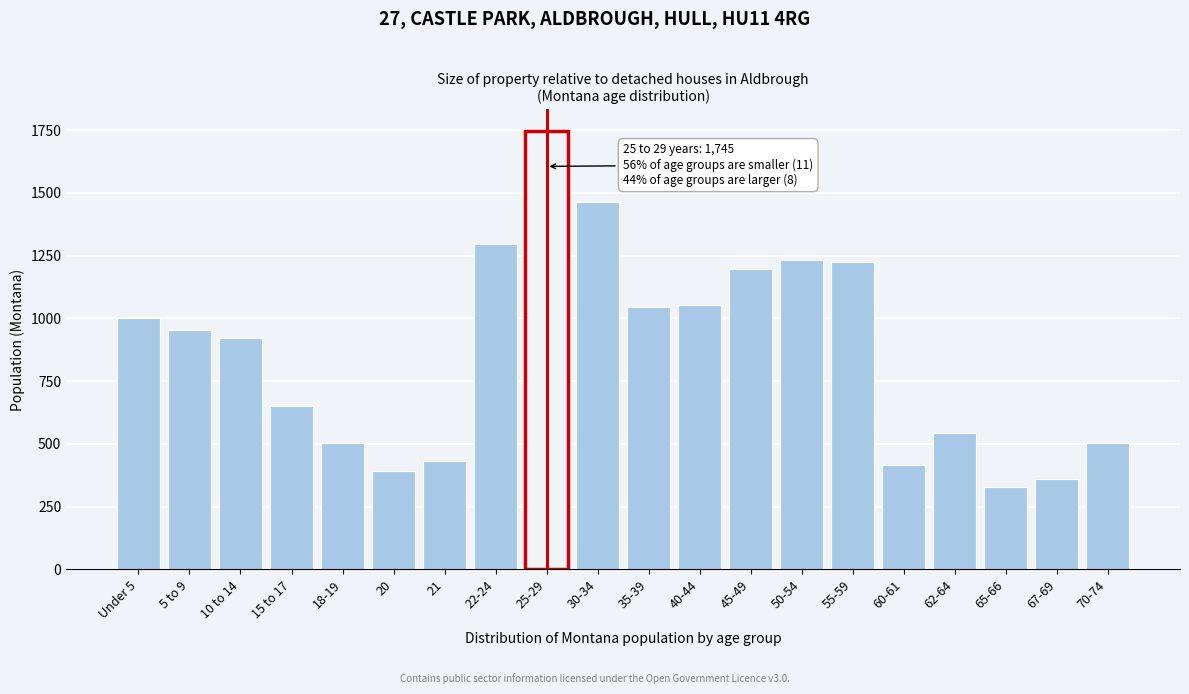

What is the label of the 18th bar from the right?

10 to 14